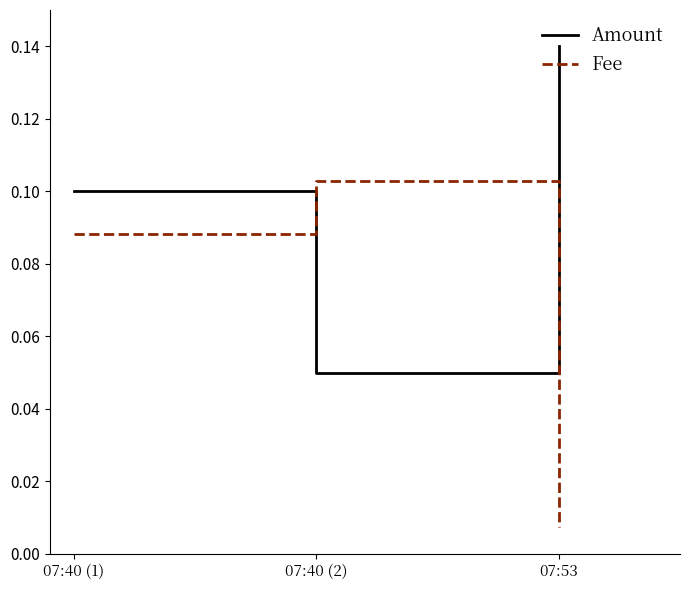

Does the chart have visible grid lines?

No